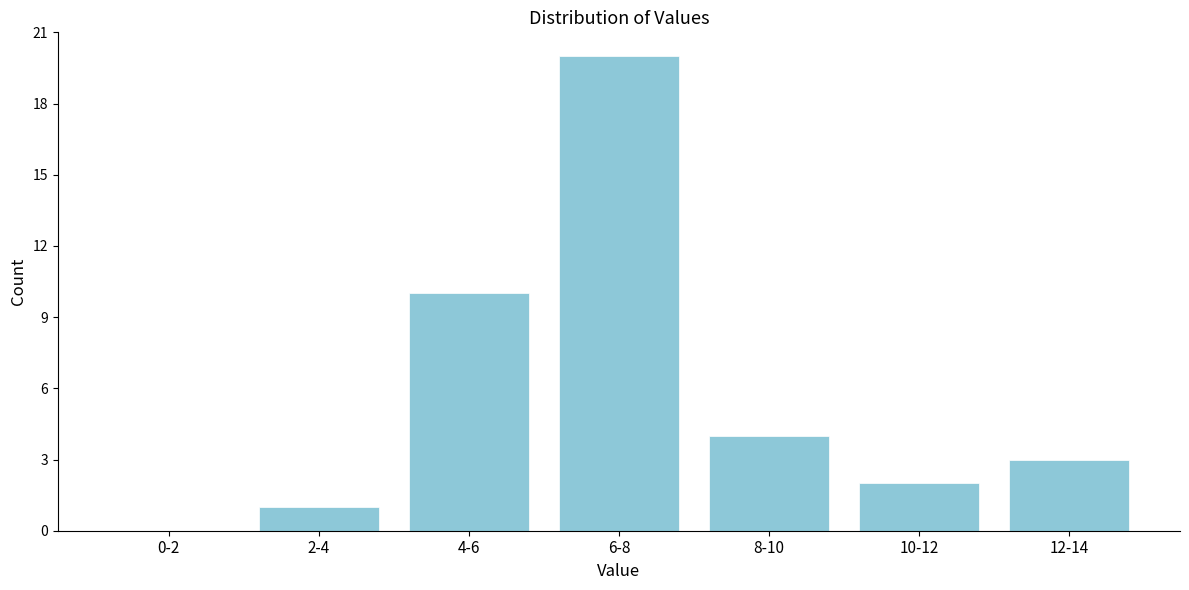

Reading left to right, what are all the values shown in this chart?

0-2=0	2-4=1	4-6=10	6-8=20	8-10=4	10-12=2	12-14=3